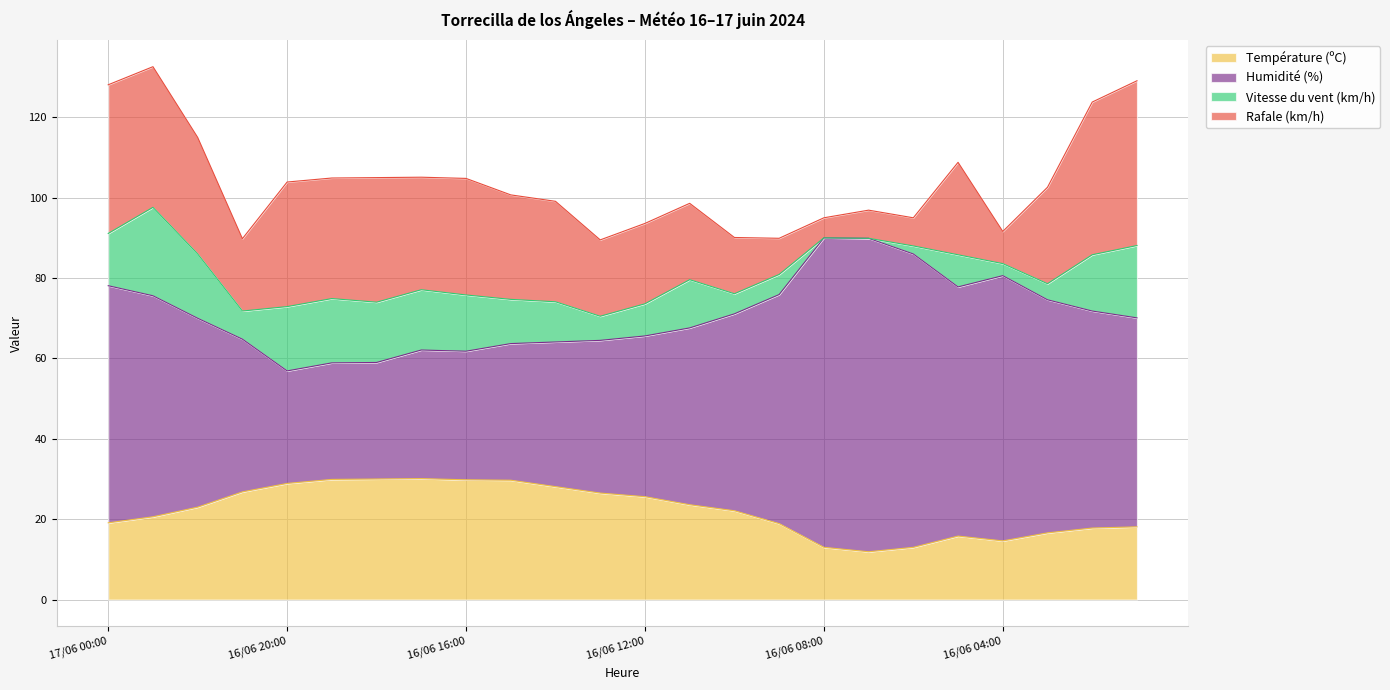

At which category does the chart reach its peak across all series?

16/06 08:00